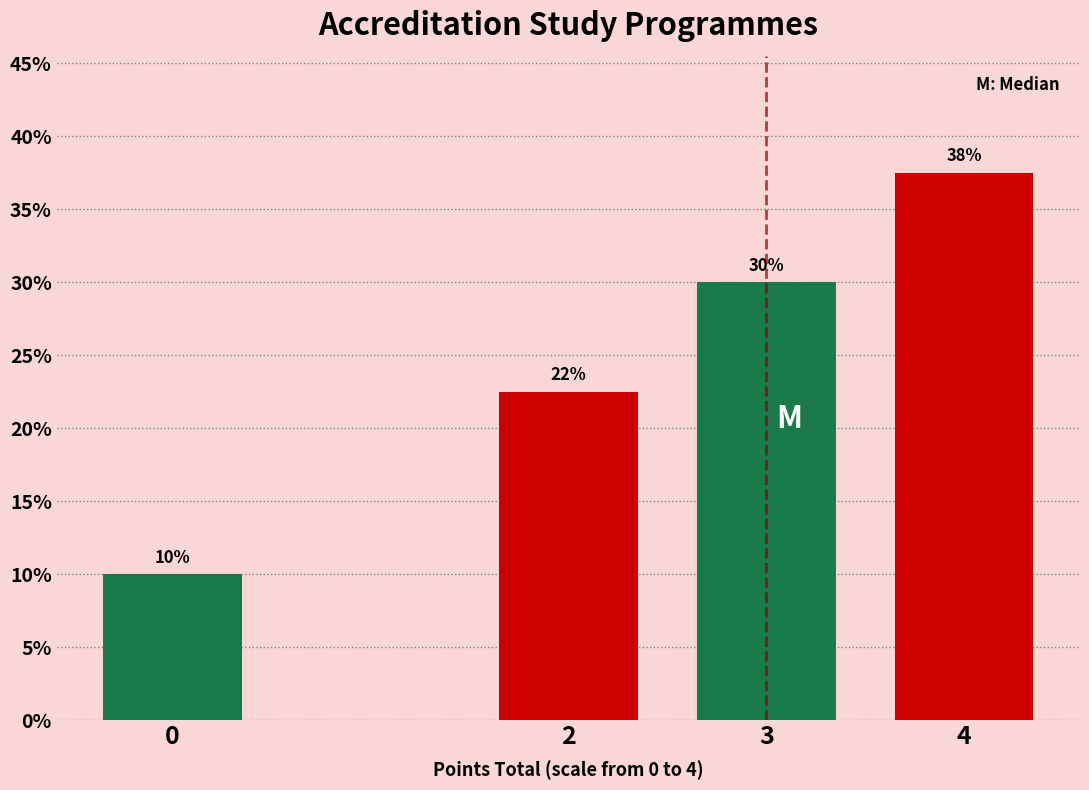

List the labels in order of value, smallest first.

0, 2, 3, 4